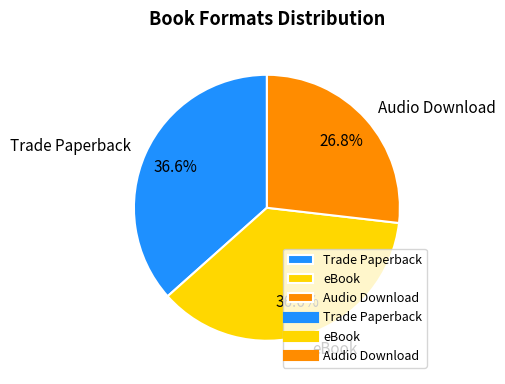

Which slice is the smallest?

Audio Download